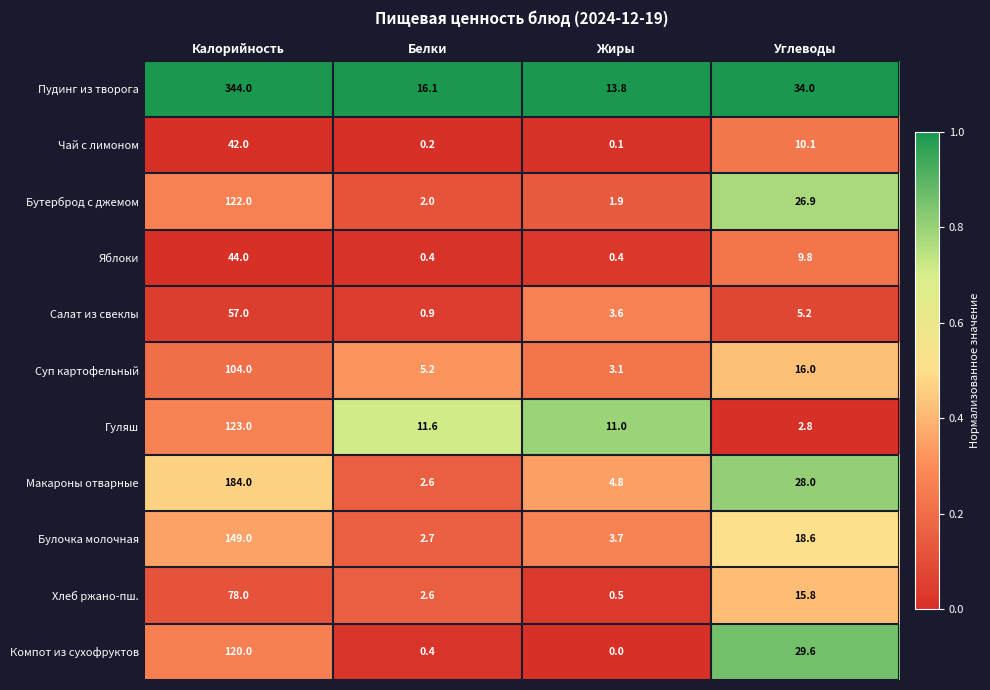

What is the difference between the highest and lowest values at Калорийность?

302.0